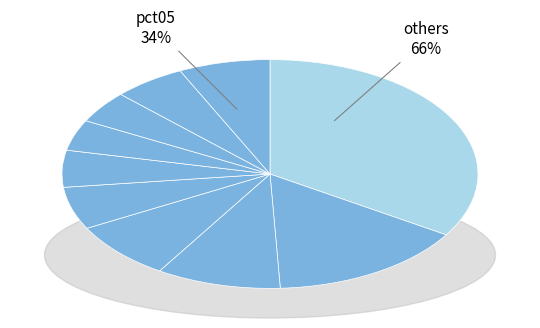

Is there a majority slice in this chart?

No